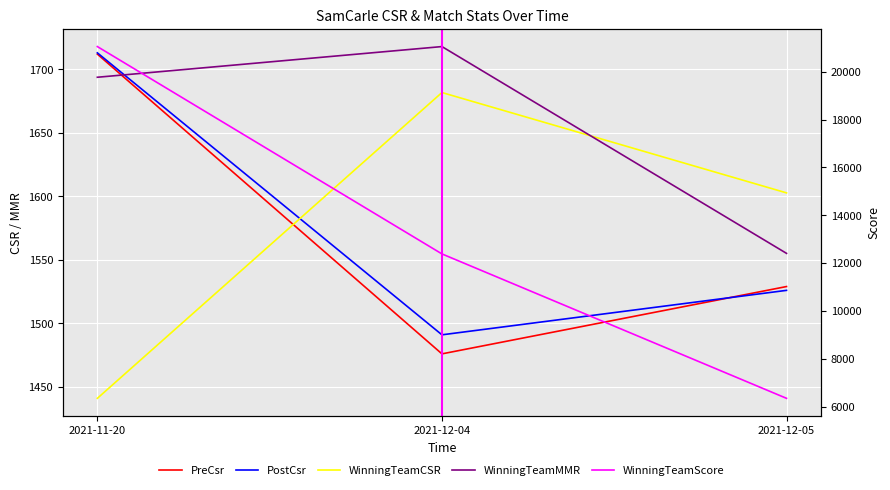

How many lines are shown in the chart?

5